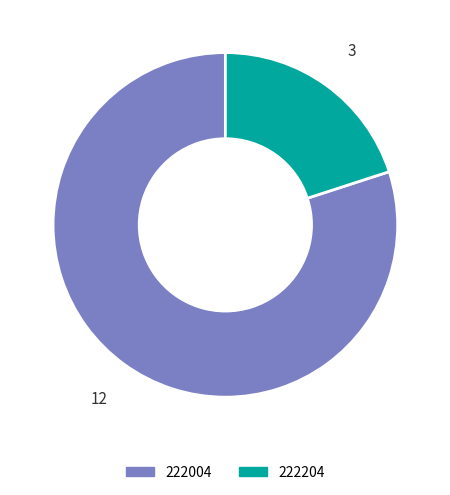

What is the largest slice in the pie chart?

222004